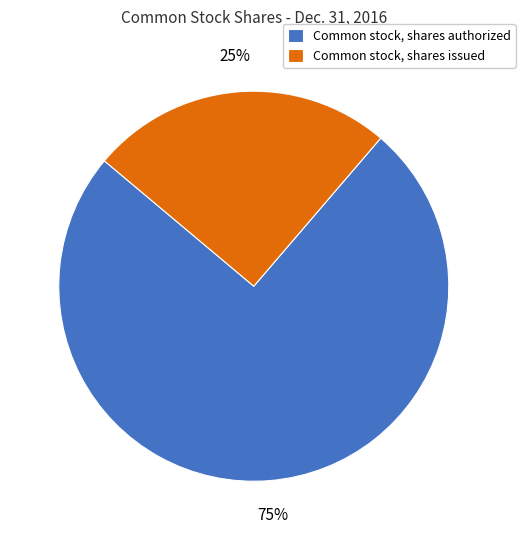

Approximately how many times larger is the value at Common stock, shares authorized compared to Common stock, shares issued?

3.0